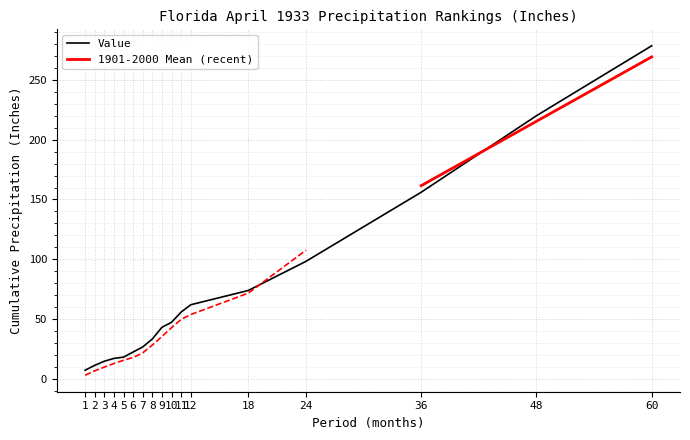

What is the difference between the second highest and second lowest values?

208.7